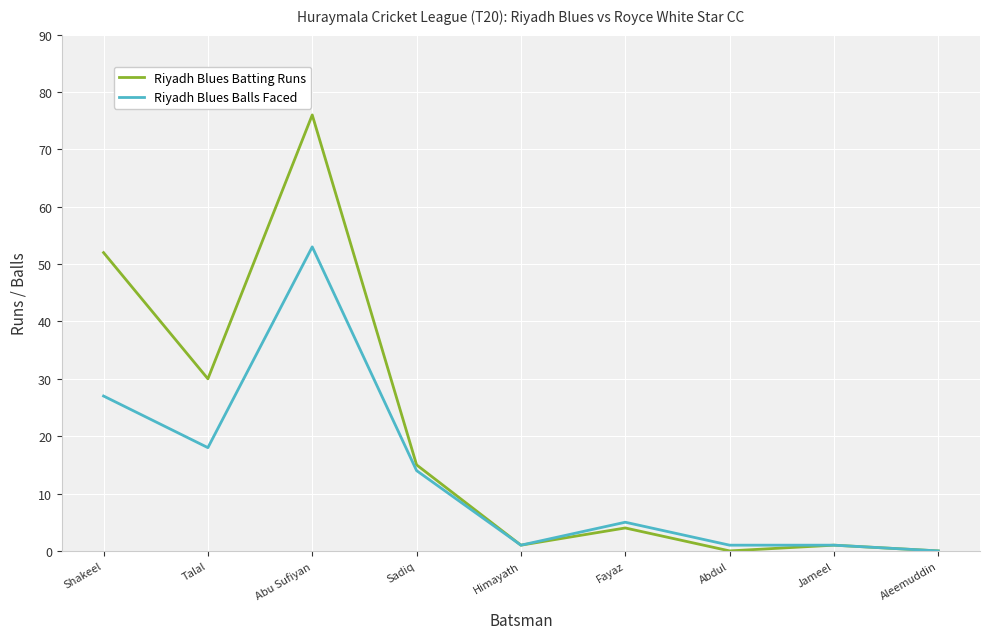

True or false: Riyadh Blues Balls Faced has a value of 27 at Shakeel.

True